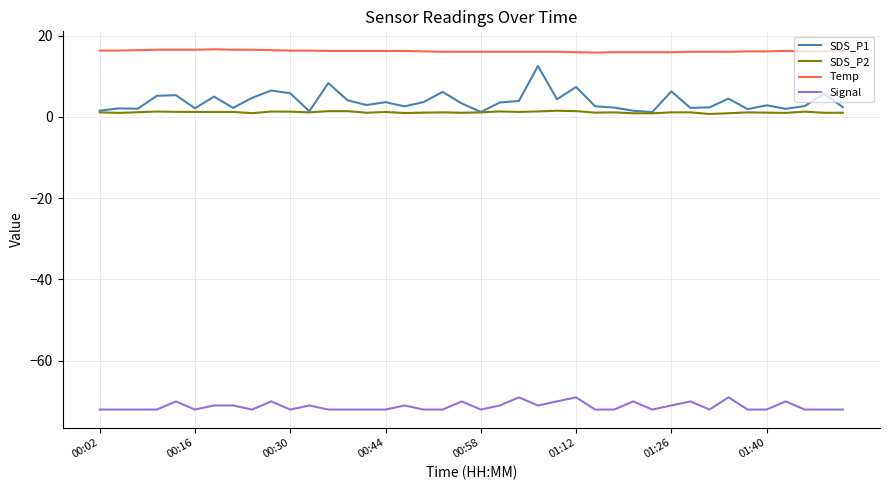

Which series has the widest spread of values?

SDS_P1